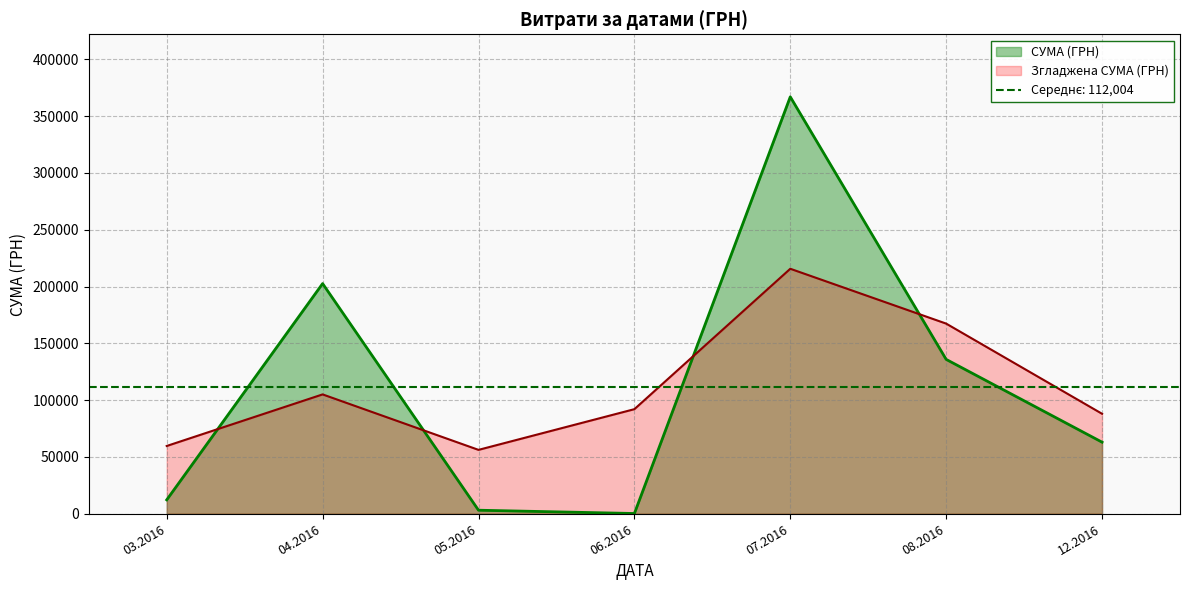

How many times do Згладжена СУМА (ГРН) and СУМА (ГРН) cross each other?

4